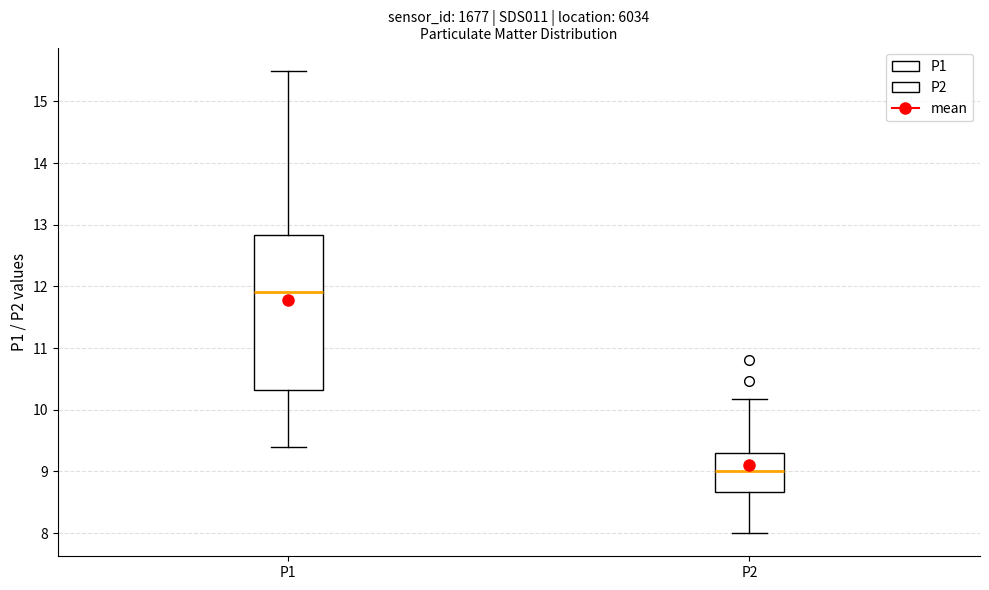

Reading left to right, transcribe this box plot: for each box, give where its median line is, the range the box spans, and where its two whiskers end, as read against the y-axis. The values are not printed on the chart, so give them approximately, as read against the axis.

P1: median 11.9, box 10.3 to 12.8, whiskers 9.4 to 15.5
P2: median 9.0, box 8.7 to 9.3, whiskers 8.0 to 10.2